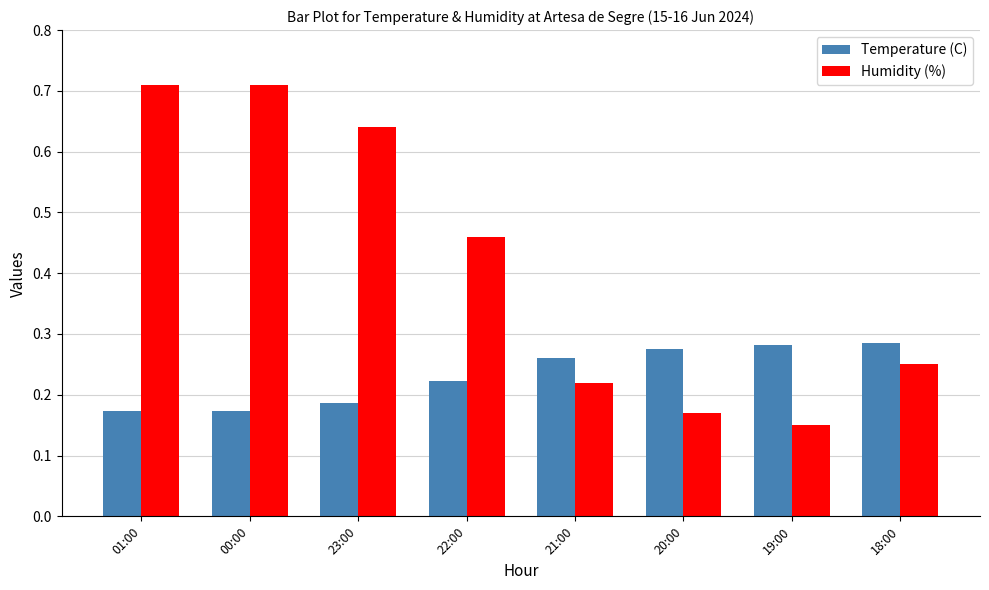

Is the value of Humidity (%) at 19:00 greater than the value of Temperature (C) at 22:00?

No